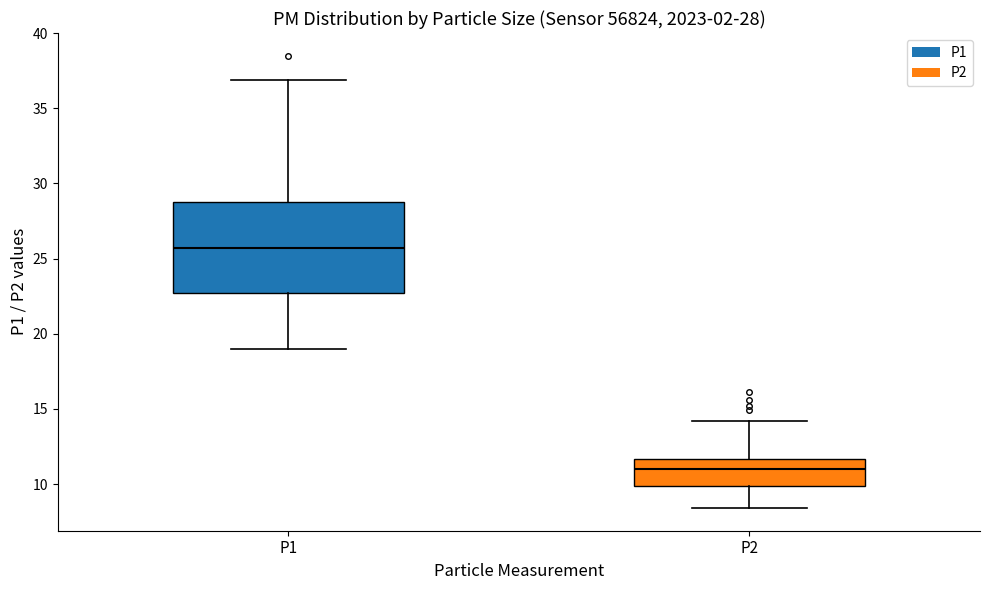

Which box is the tallest, from its lower edge to its upper edge?

P1